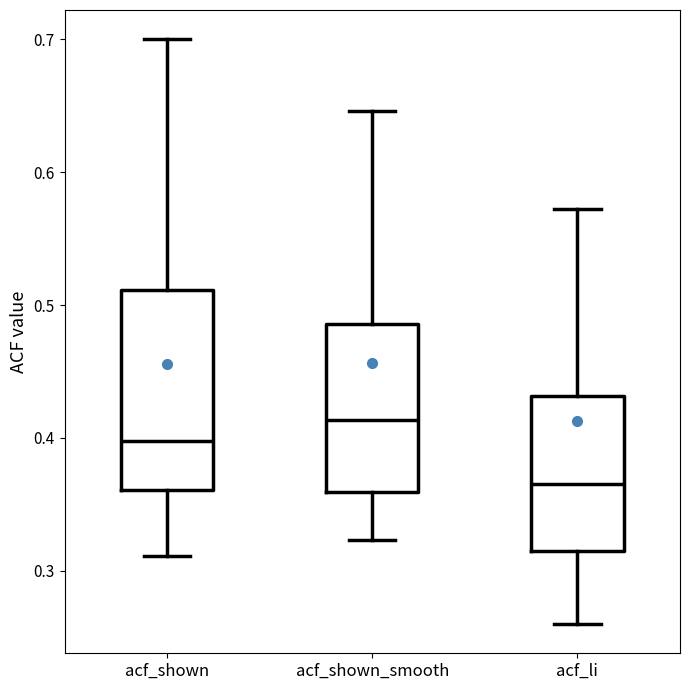

Reading left to right, read every box against the y-axis: the position of its median line, the range the box covers, and the ends of its whiskers. The values are not printed on the chart, so give them approximately, as read against the axis.

acf_shown: median 0.40, box 0.36 to 0.51, whiskers 0.31 to 0.70
acf_shown_smooth: median 0.41, box 0.36 to 0.49, whiskers 0.32 to 0.65
acf_li: median 0.37, box 0.31 to 0.43, whiskers 0.26 to 0.57